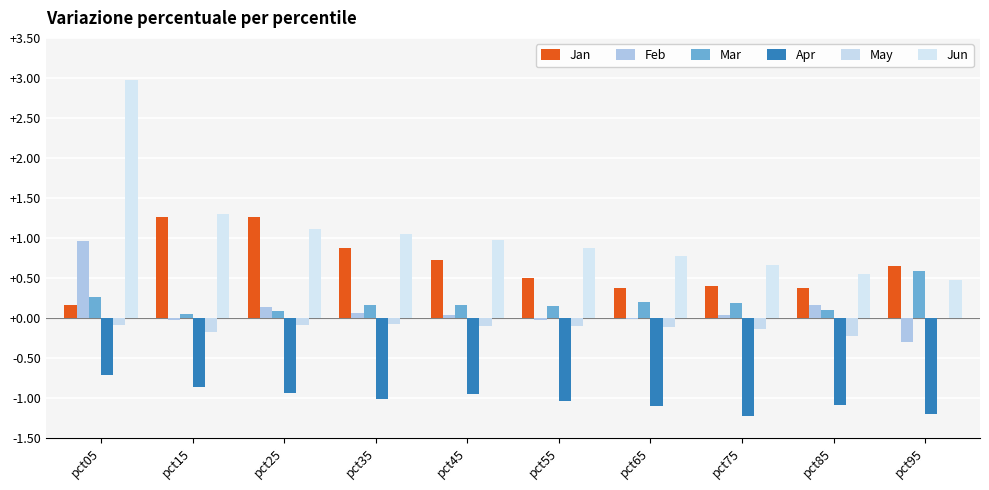

How many groups of bars are there?

10